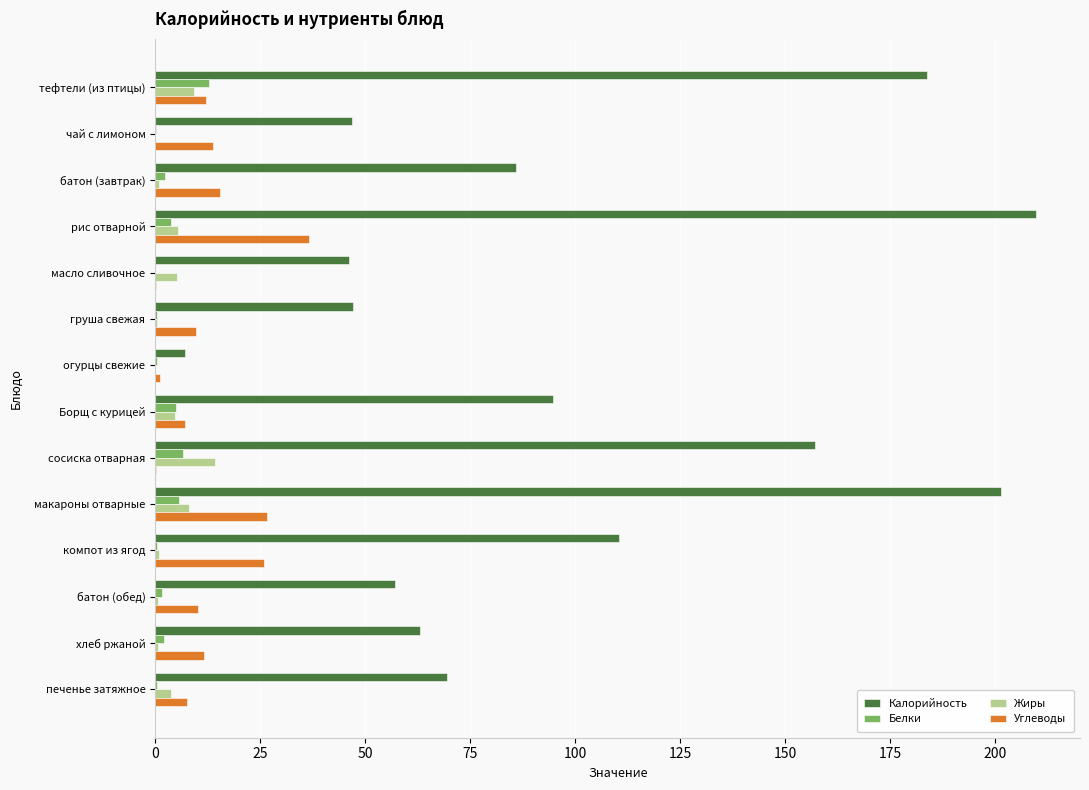

What is the sum of all Углеводы values?

178.3